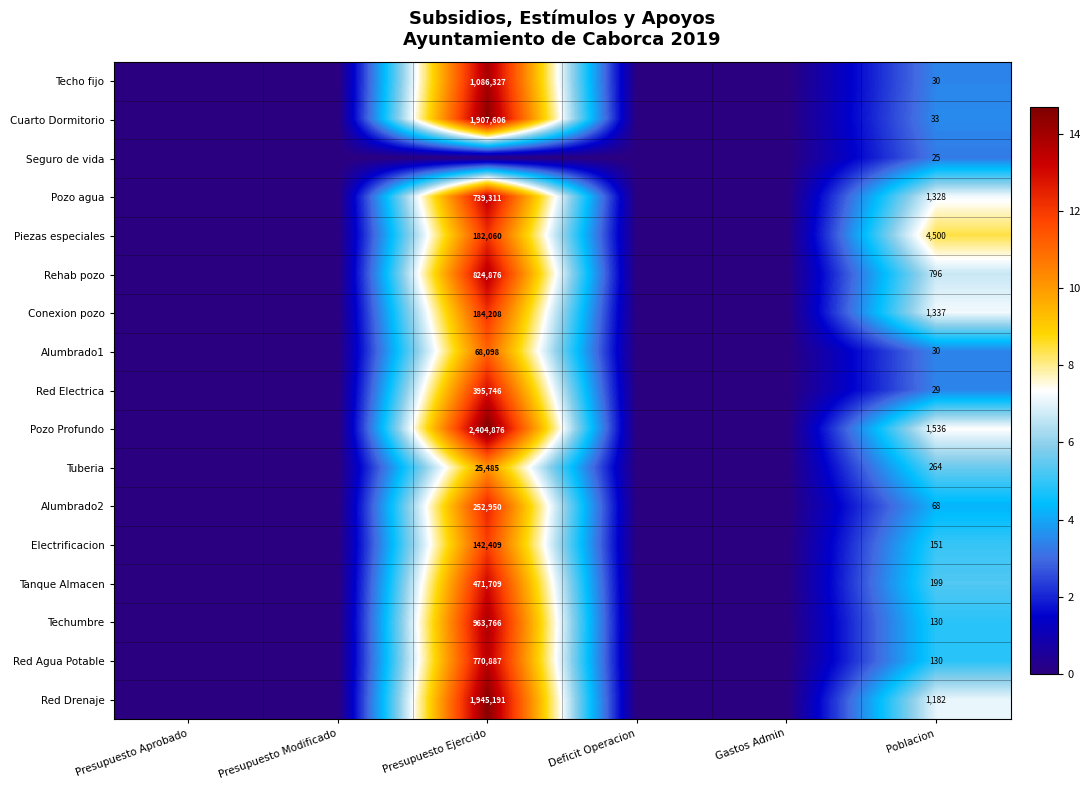

The value of Tuberia at Presupuesto Ejercido is 25485. True or false?

True